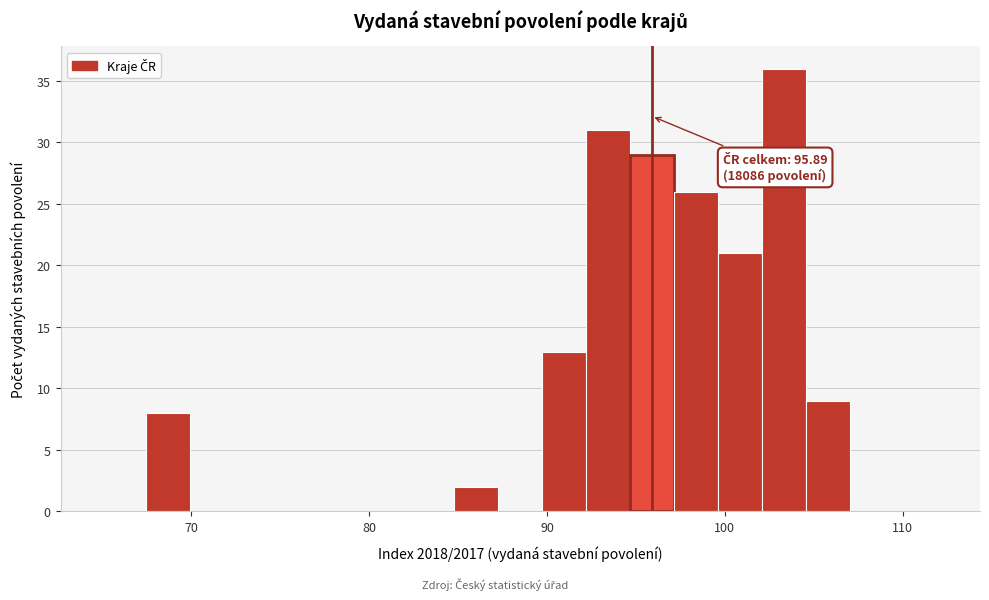

Read against the x-axis, roughly where is the centre of the tallest bar?

103